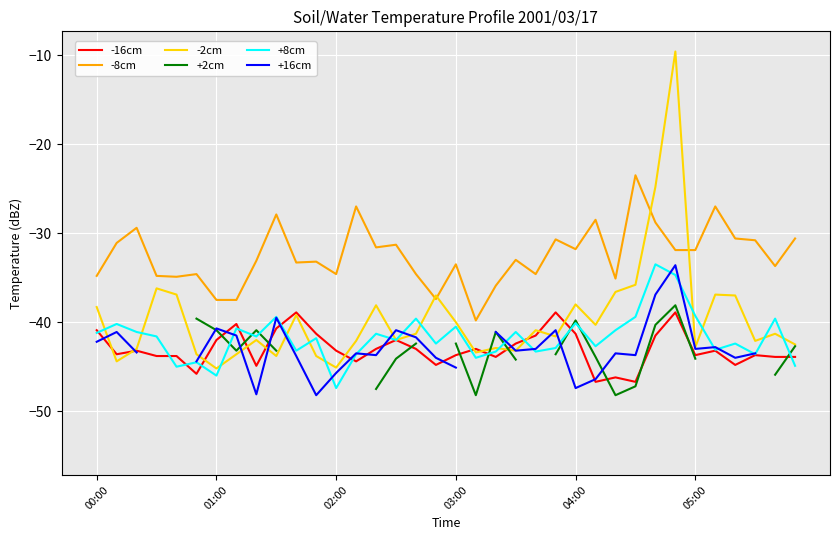

What is the difference between the highest and lowest values at 33?

12.9